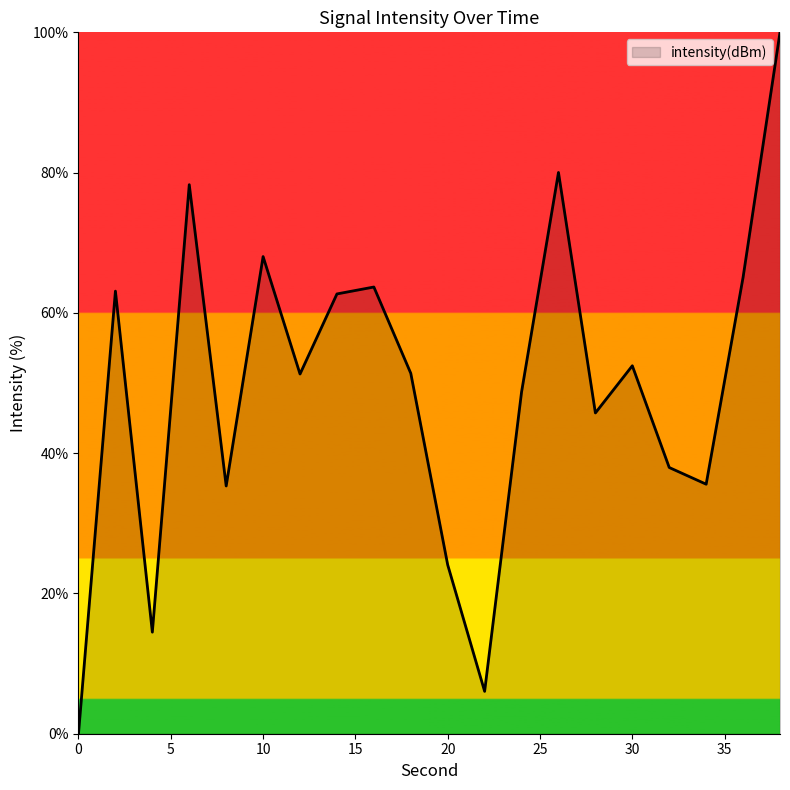

What is the maximum value shown in the chart?

100.0